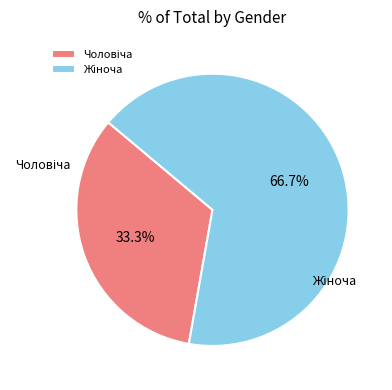

Is there a majority slice in this chart?

Yes